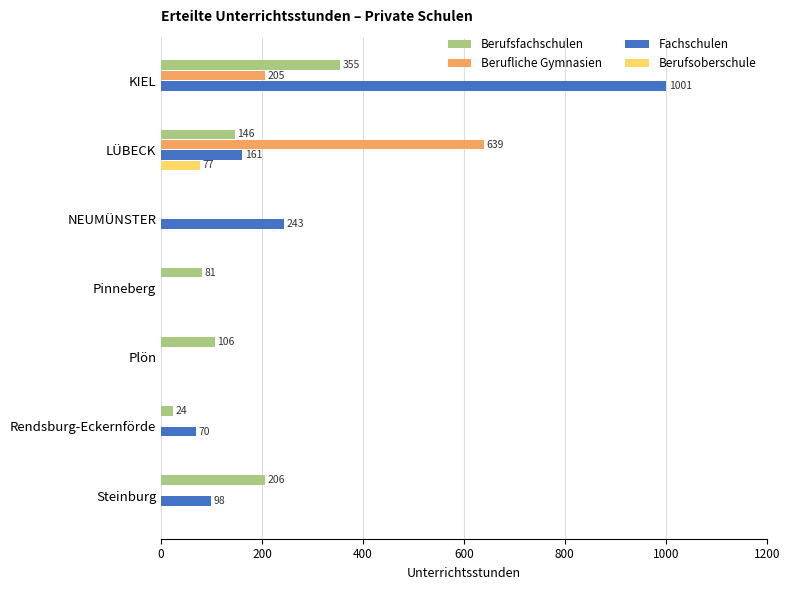

Is it true that Berufsfachschulen equals 97 at LÜBECK?

False